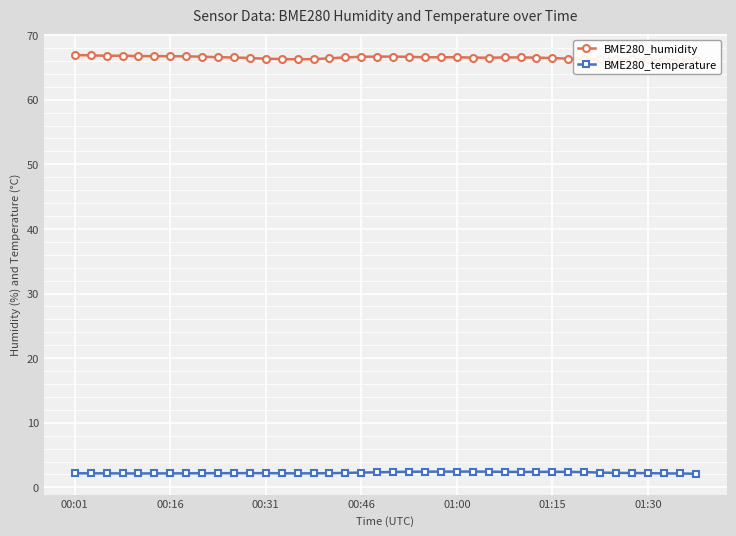

True or false: BME280_temperature has a value of 2.2 at 00:31.

True